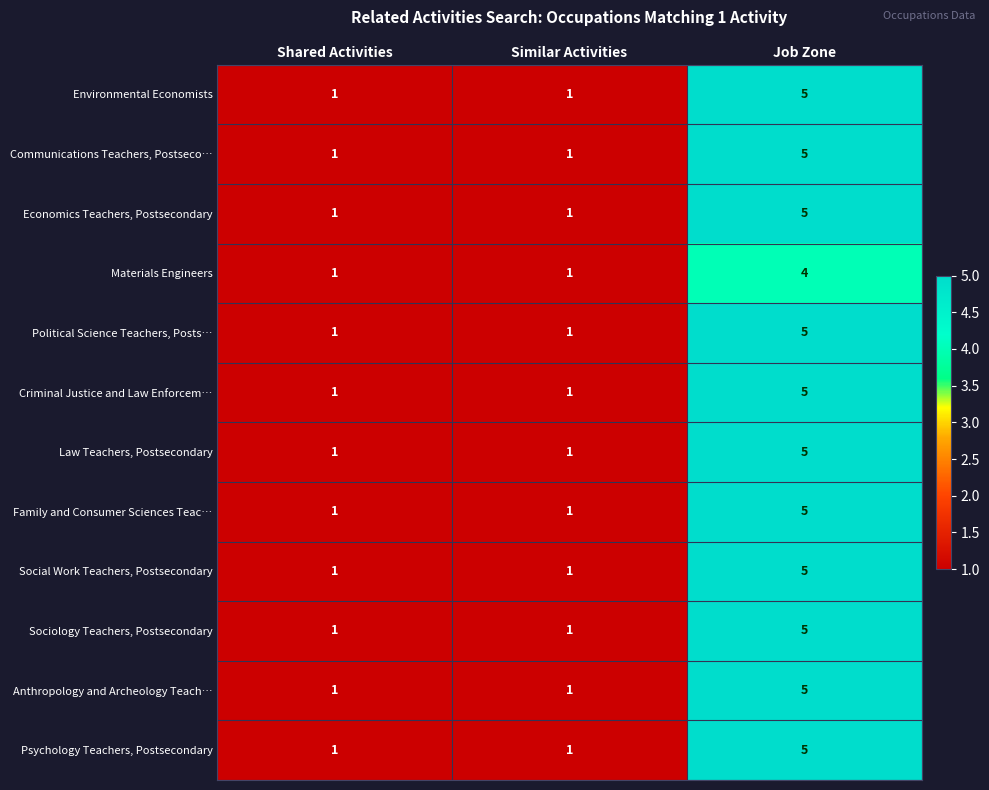

Count the Criminal Justice and Law Enforcem… values in the range 1 to 5.

3